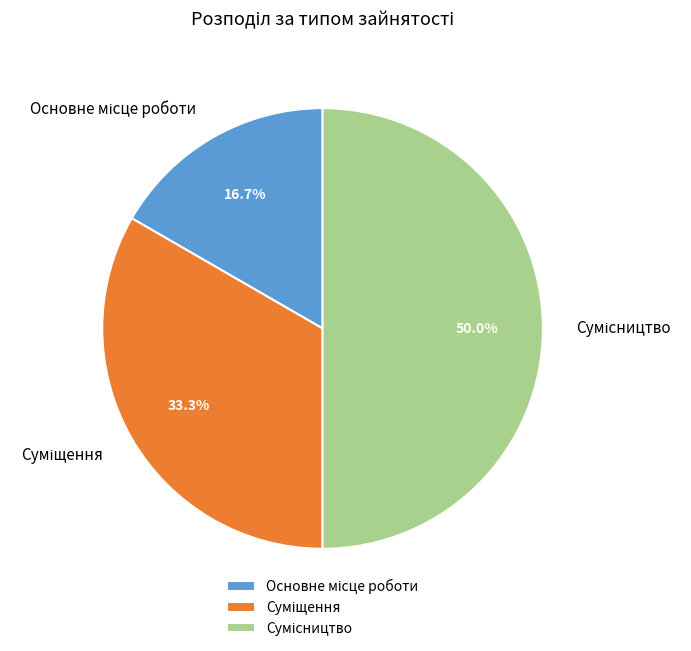

Count the number of slices in the pie.

3